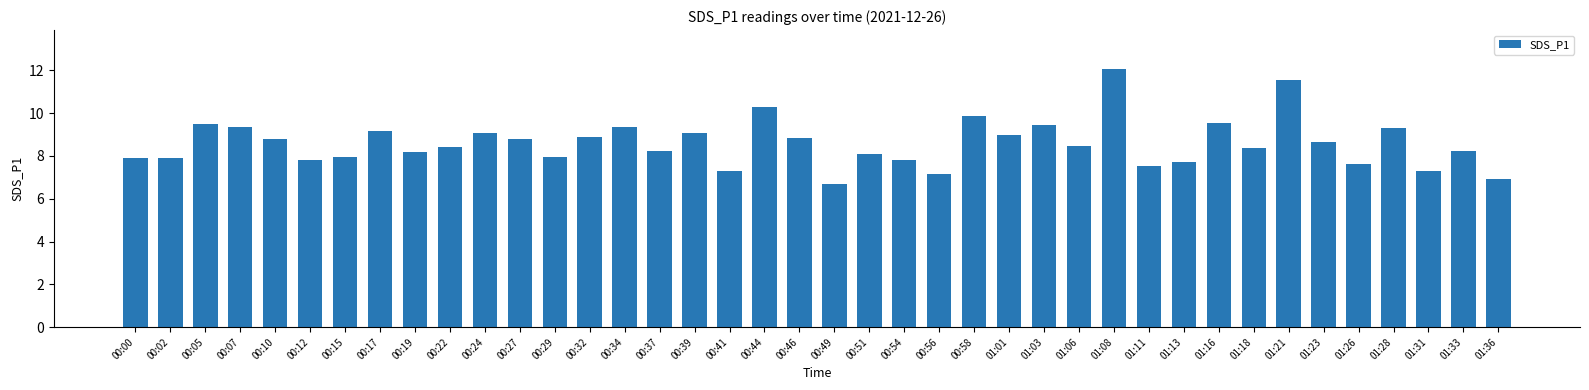

What is the difference between the values at 00:32 and 00:54?

1.1